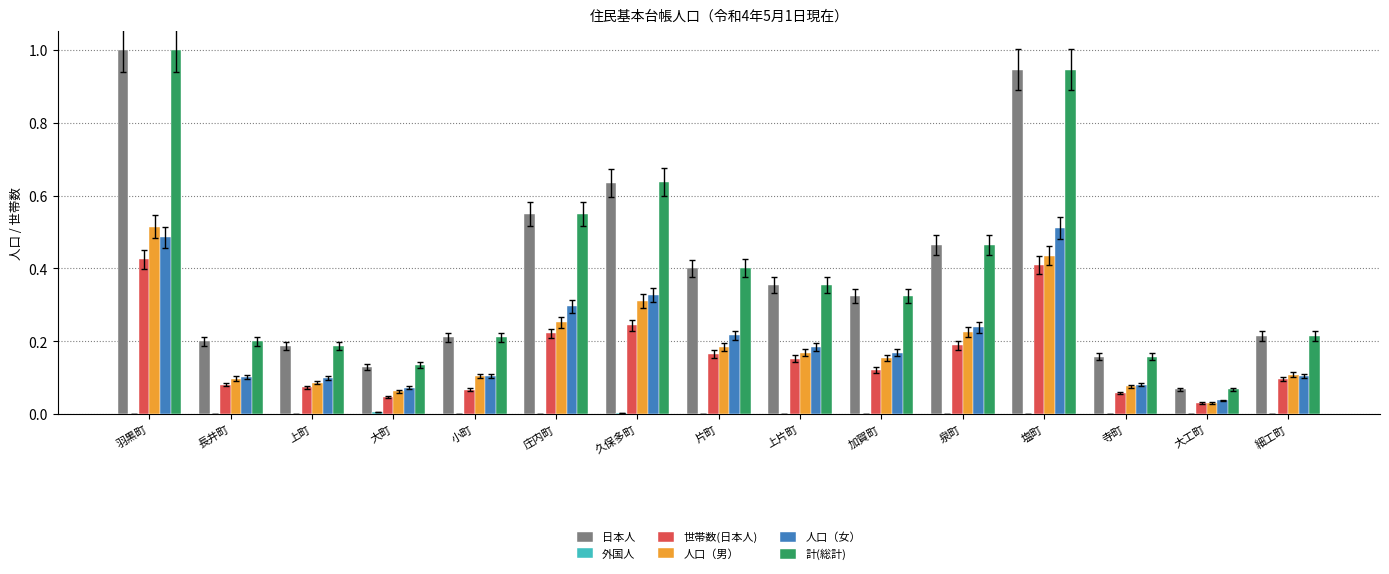

What is the total value across all series at 長井町?

0.7